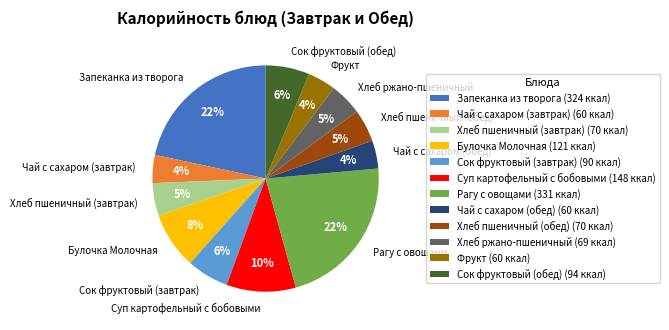

Between Чай с сахаром (обед) and Сок фруктовый (завтрак), which is larger?

Сок фруктовый (завтрак)